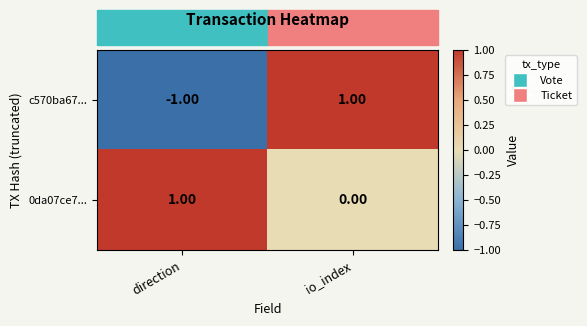

Which series has the largest total across all categories?

0da07ce7...